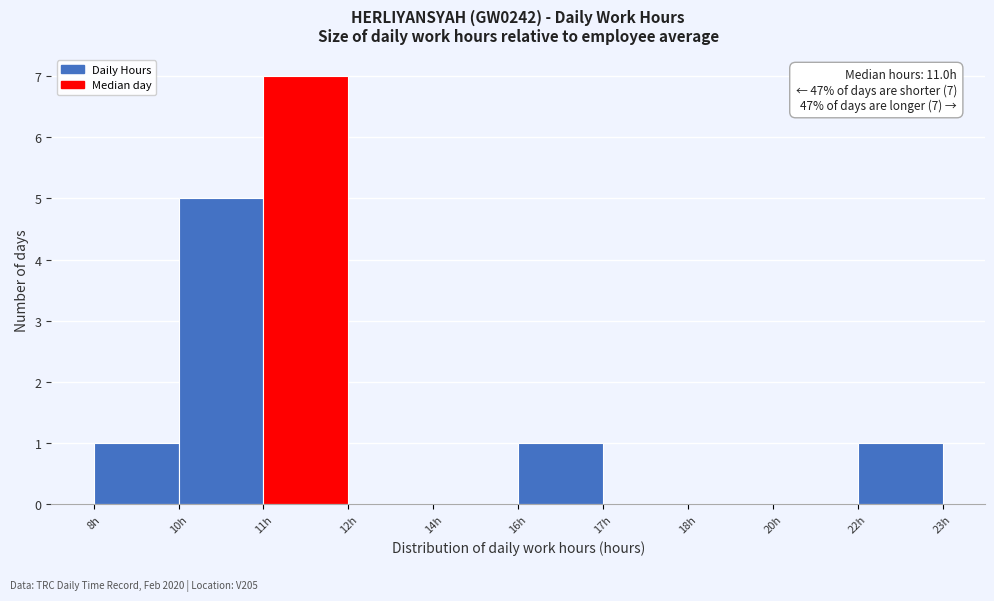

Reading left to right, extract all data points from this chart.

8h=1	10h=5	11h=7	12h=0	14h=0	16h=1	17h=0	18h=0	20h=0	22h=1